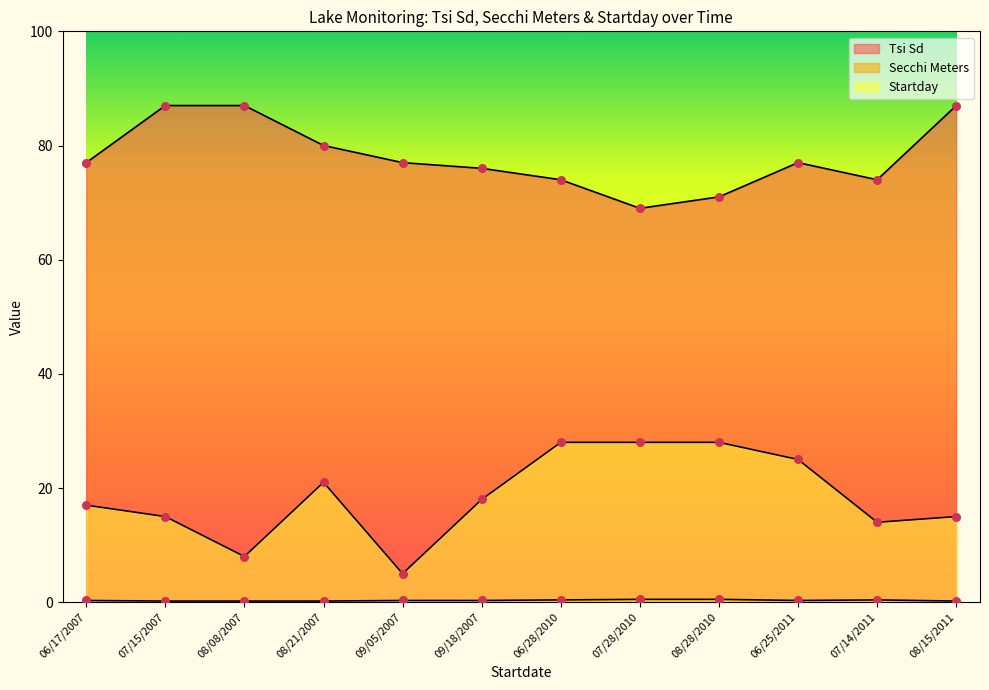

Which series has the largest Y range (max minus min)?

Startday